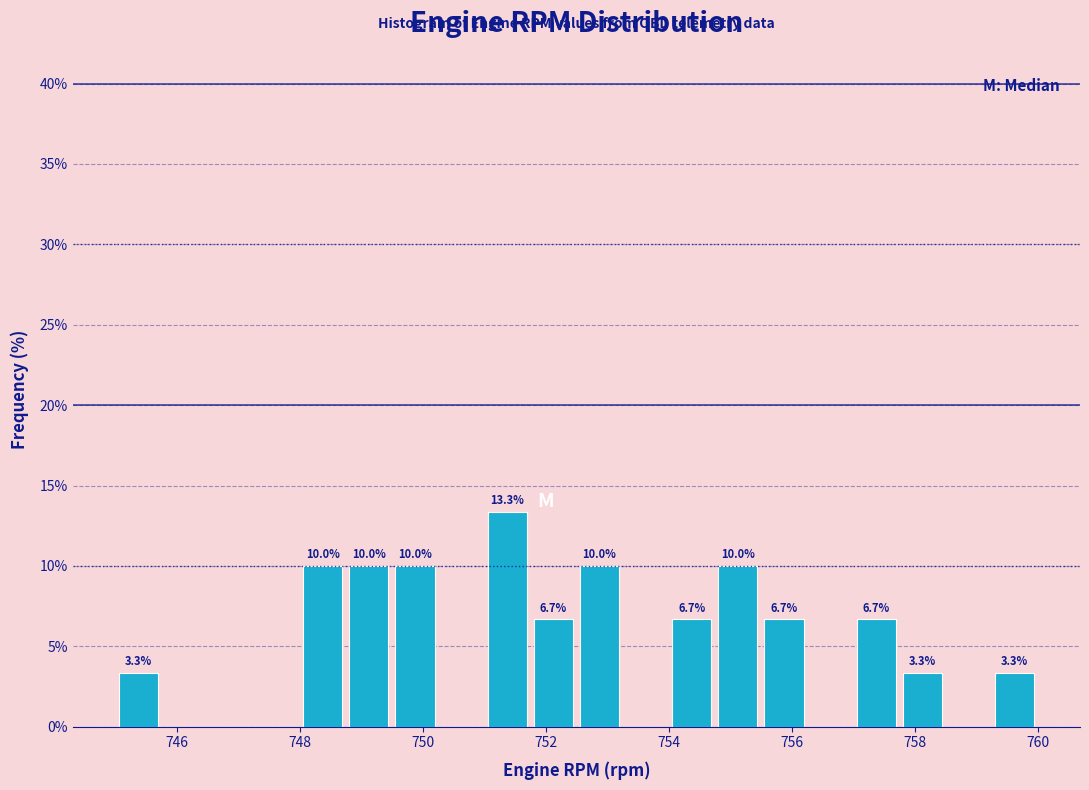

Around what value on the x-axis is the tallest bar? Give the approximate position of its centre, as read against the axis.

751.4